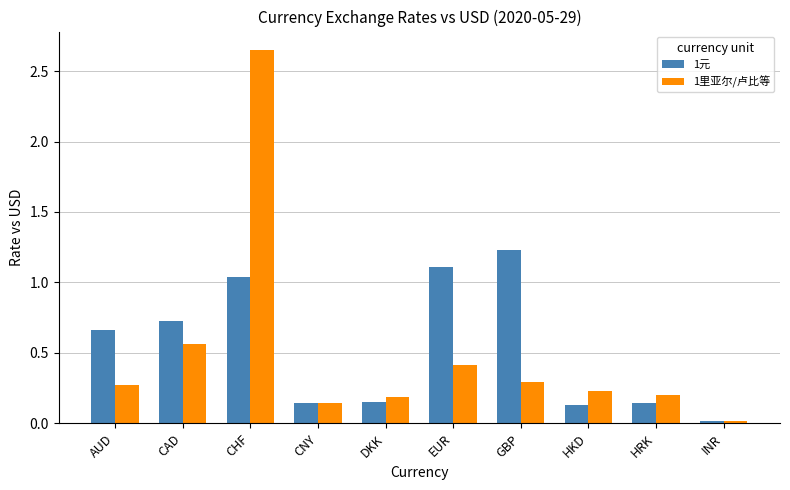

What is the sum of all 1元 values?

5.3